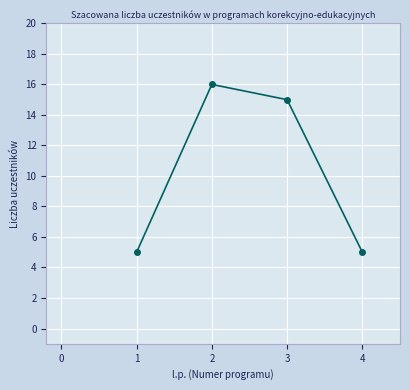

The value at 1 is 27. True or false?

False